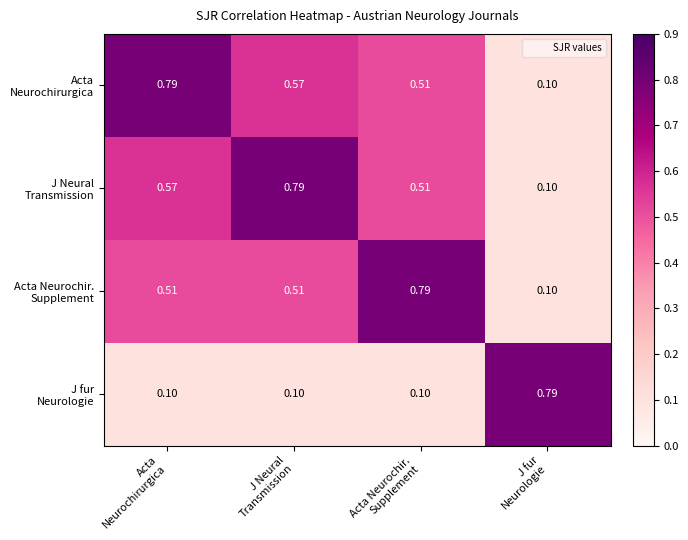

At how many categories does at least one series exceed 0?

4